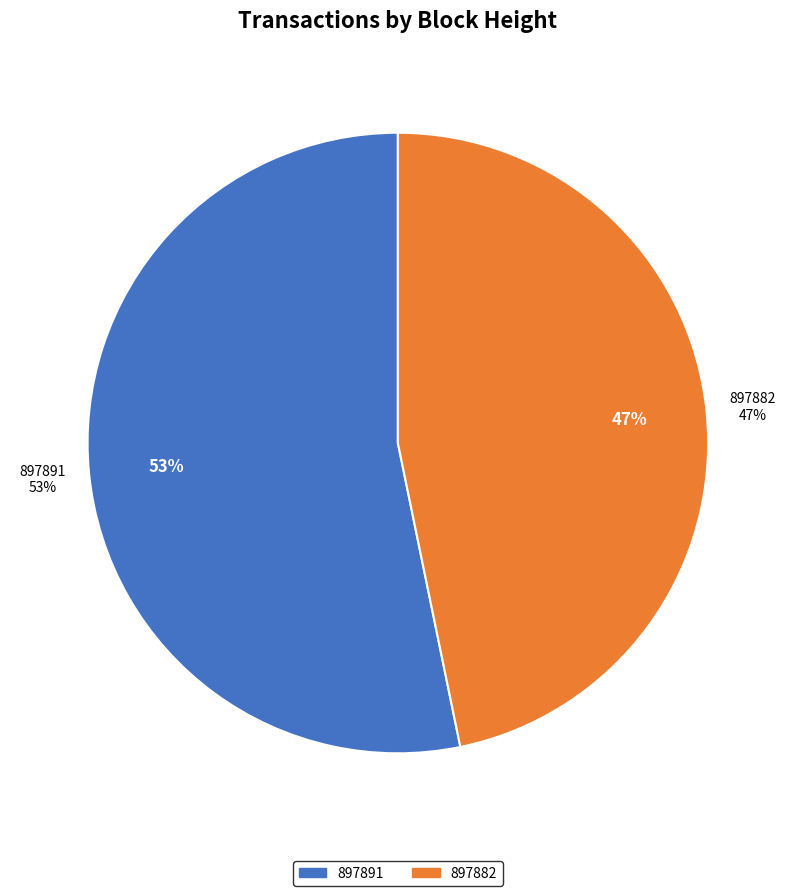

Approximately how many times larger is the value at 897882 compared to 897891?

0.9